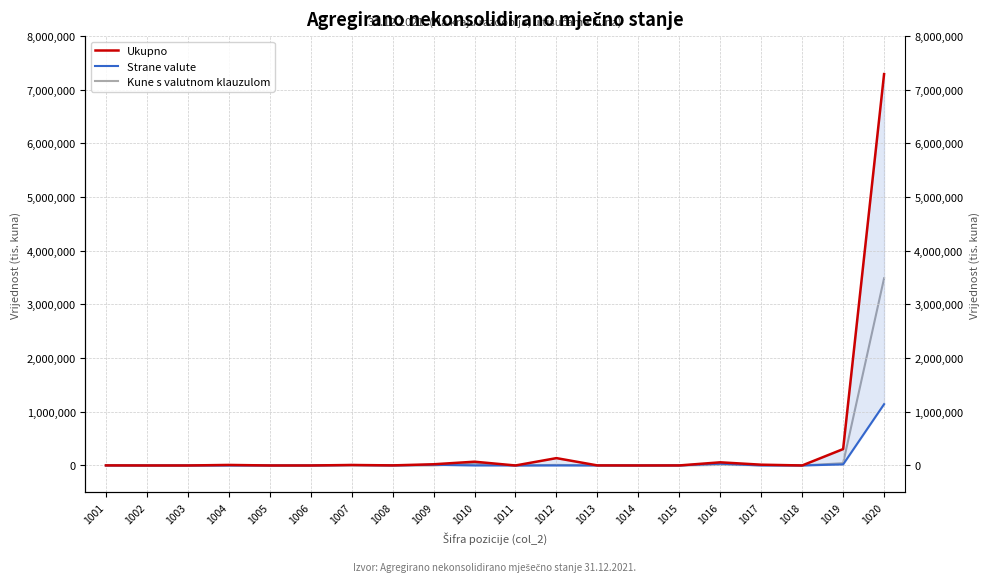

Is this an area chart (filled region under the line)?

No